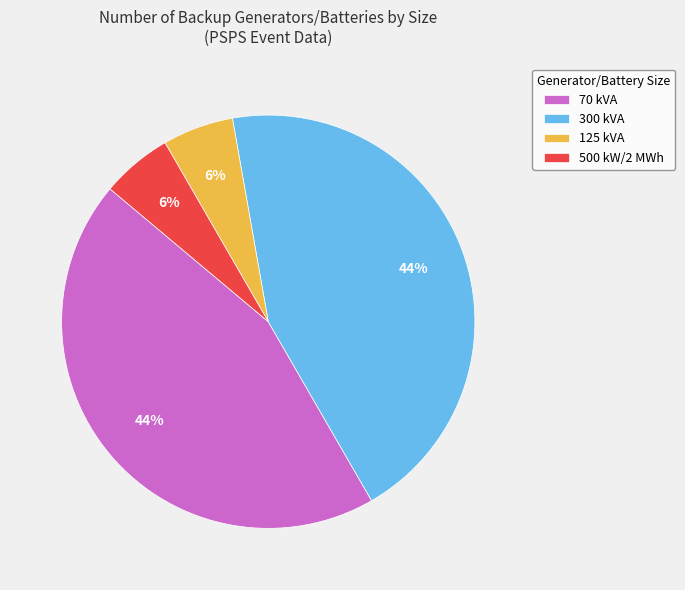

To the nearest percent, what is the average slice percentage?

25%